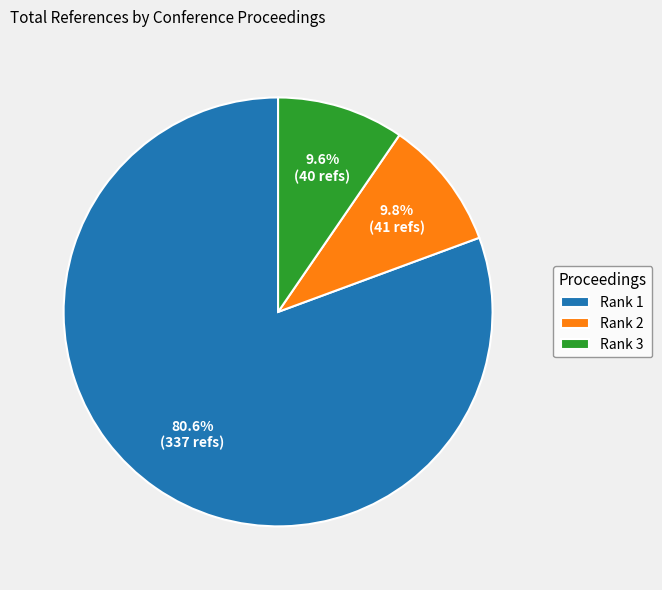

Does any single category account for the majority?

Yes